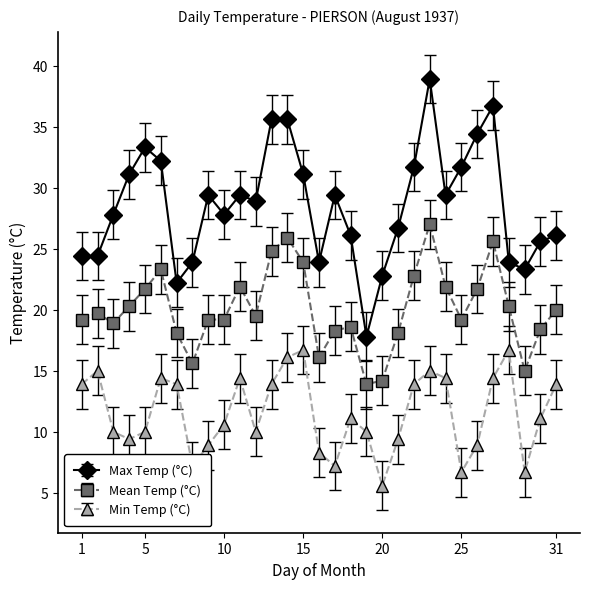

What is the value of the Mean Temp (°C) point at the 20th from the left?

14.2